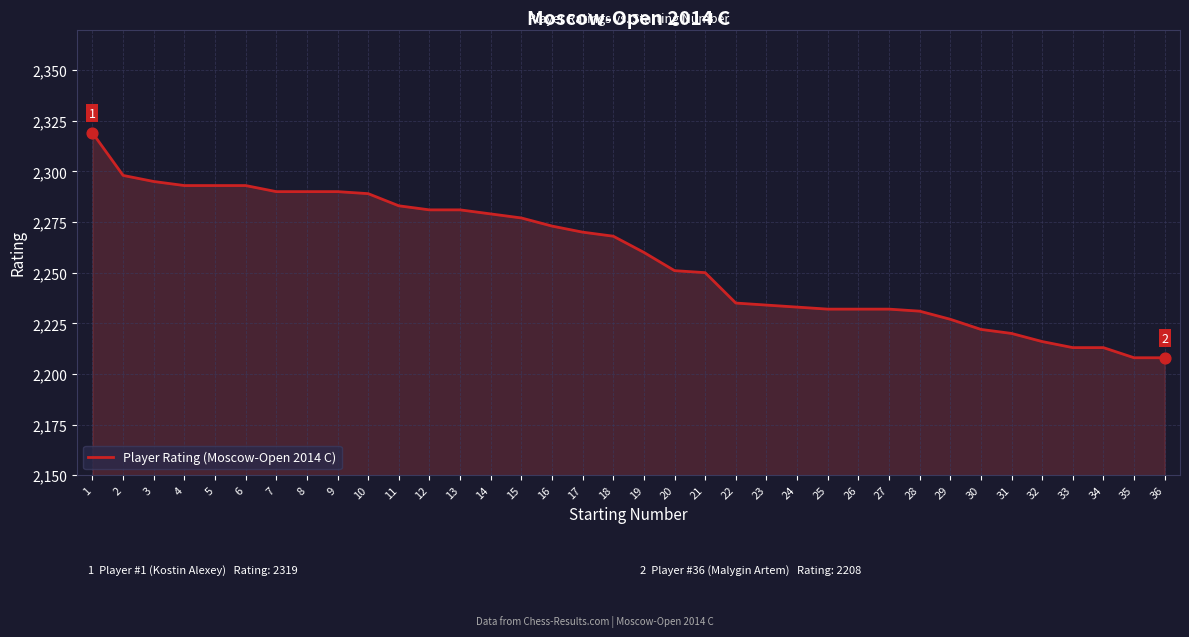

Which has a higher value, 25 or 9?

9